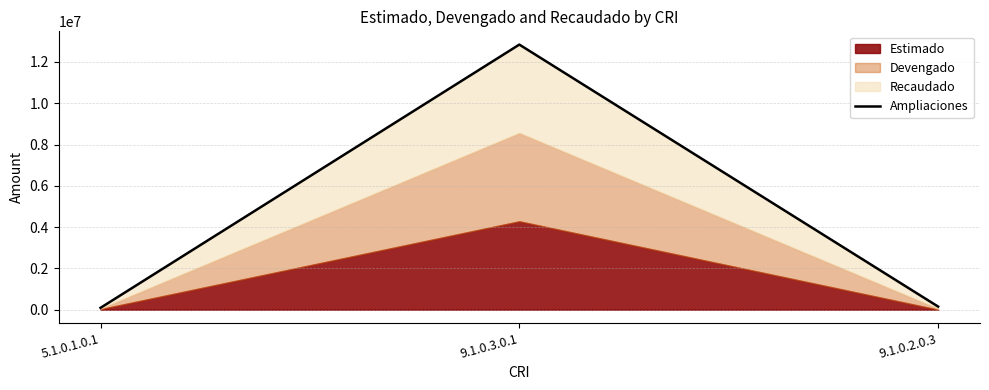

The chart shows a value of 150000.0 at 9.1.0.2.0.3. True or false?

True